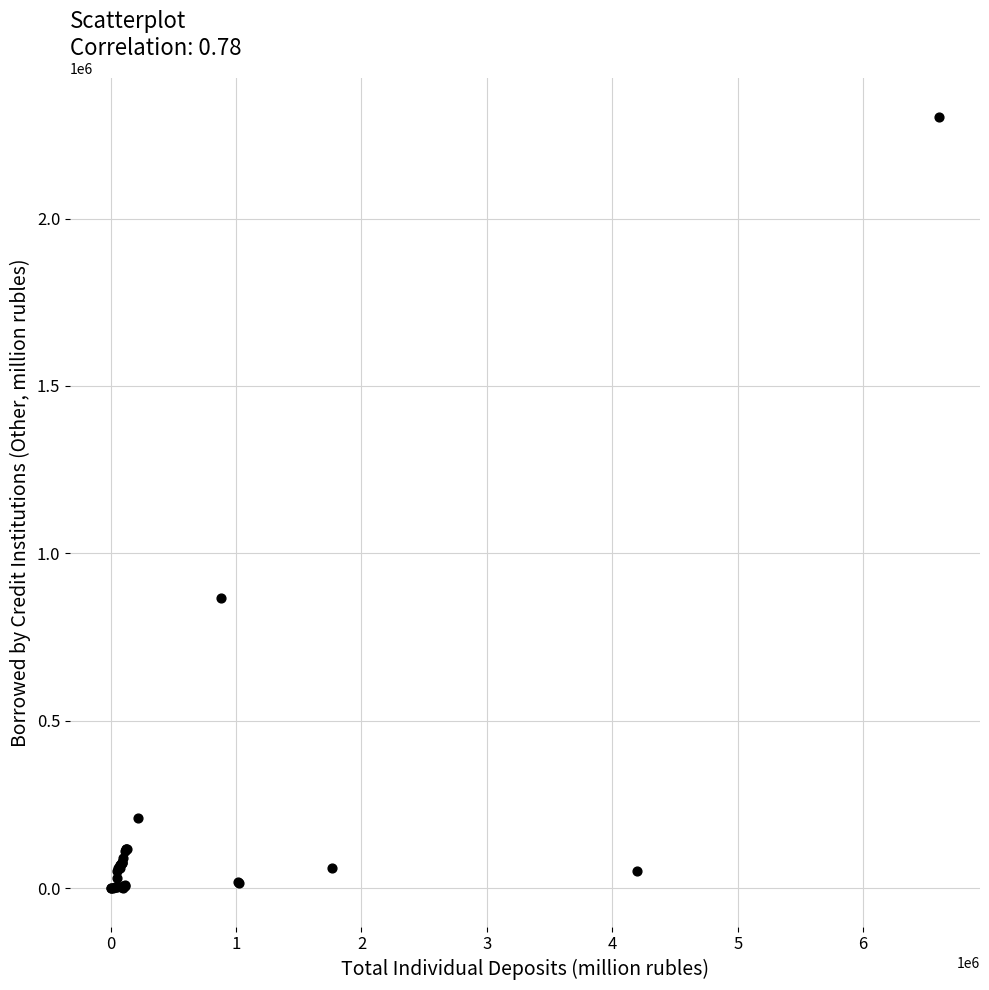

What Y value in the scatter plot is closest to 1152244?

865861